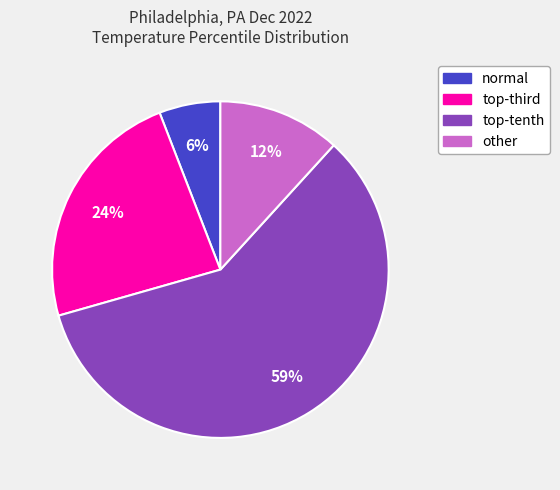

What is the largest slice in the pie chart?

top-tenth